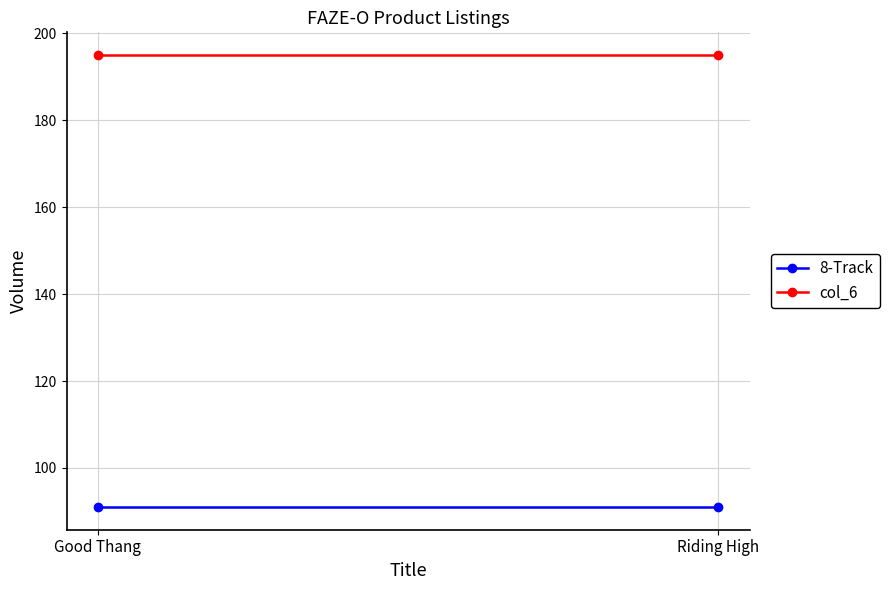

Reading left to right, transcribe all the data shown in this chart.

8-Track: 91	91
col_6: 195	195